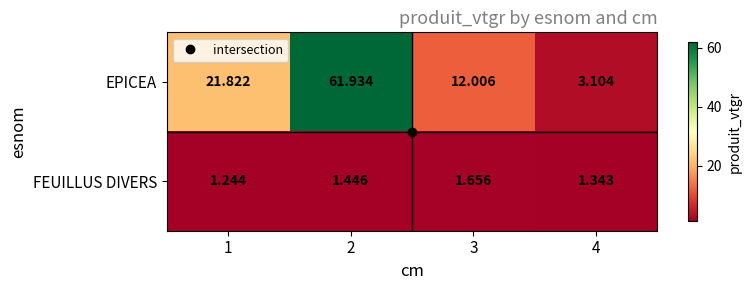

At which category is the sum across all series the highest?

2